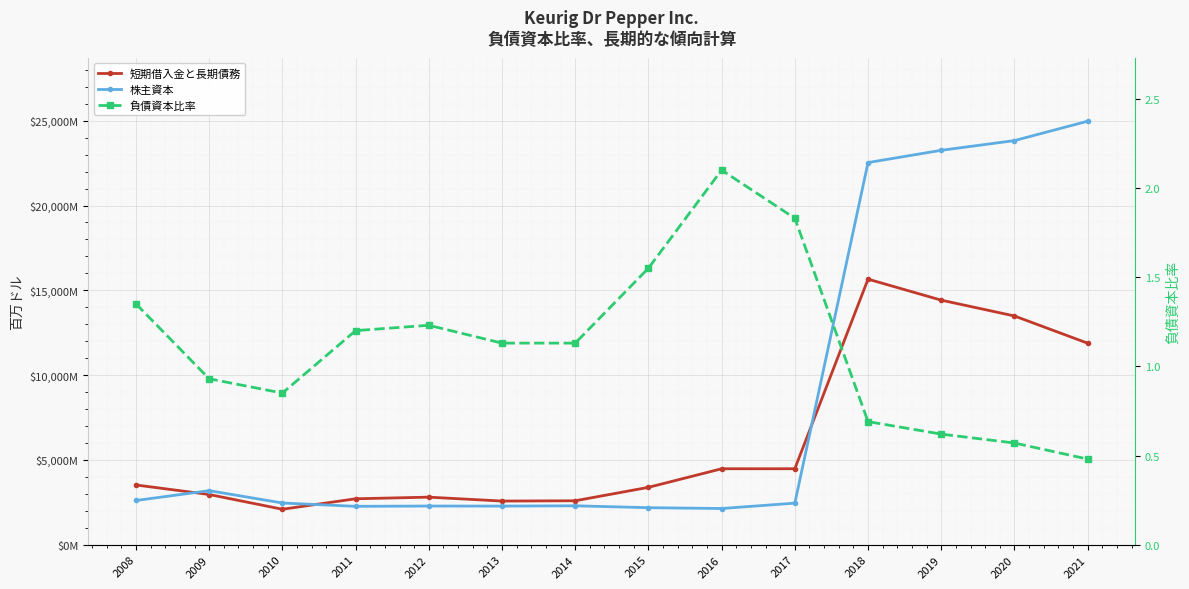

Which has a higher value, 2018 or 2019?

2018